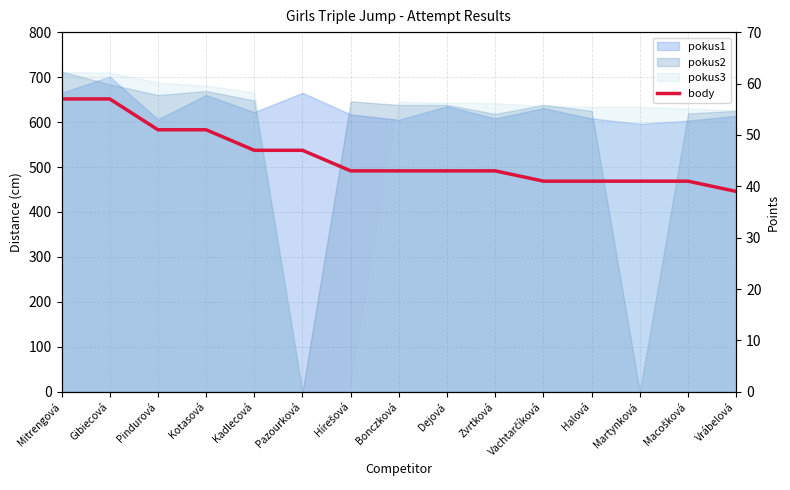

What is the difference between the values at Gibiecová and Kotasová?

6